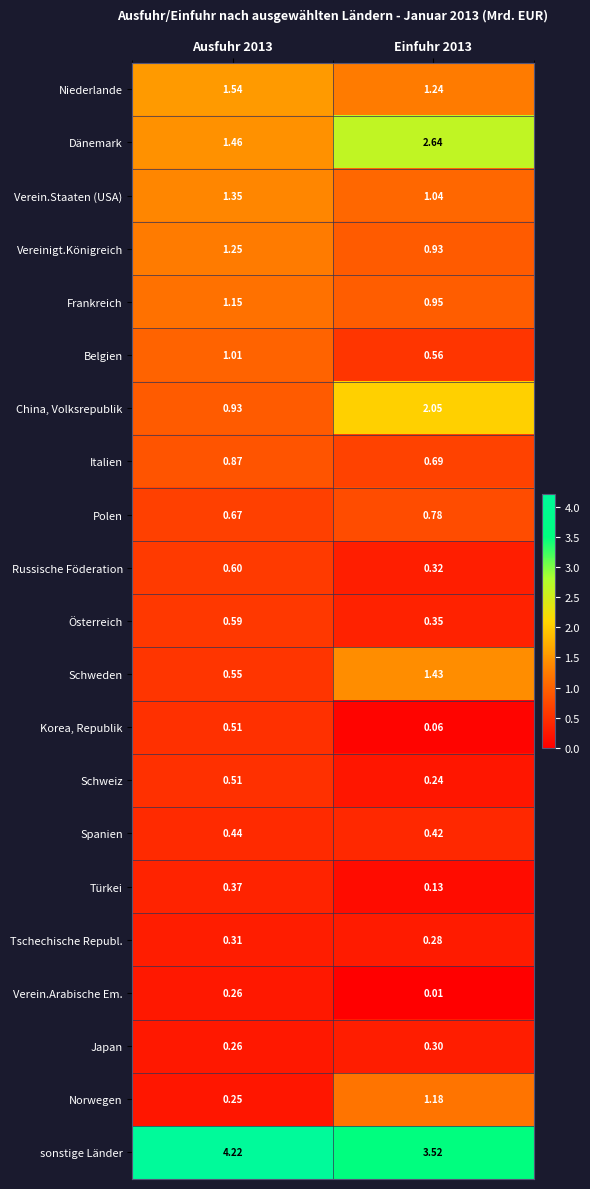

Which series has the largest total across all categories?

sonstige Länder